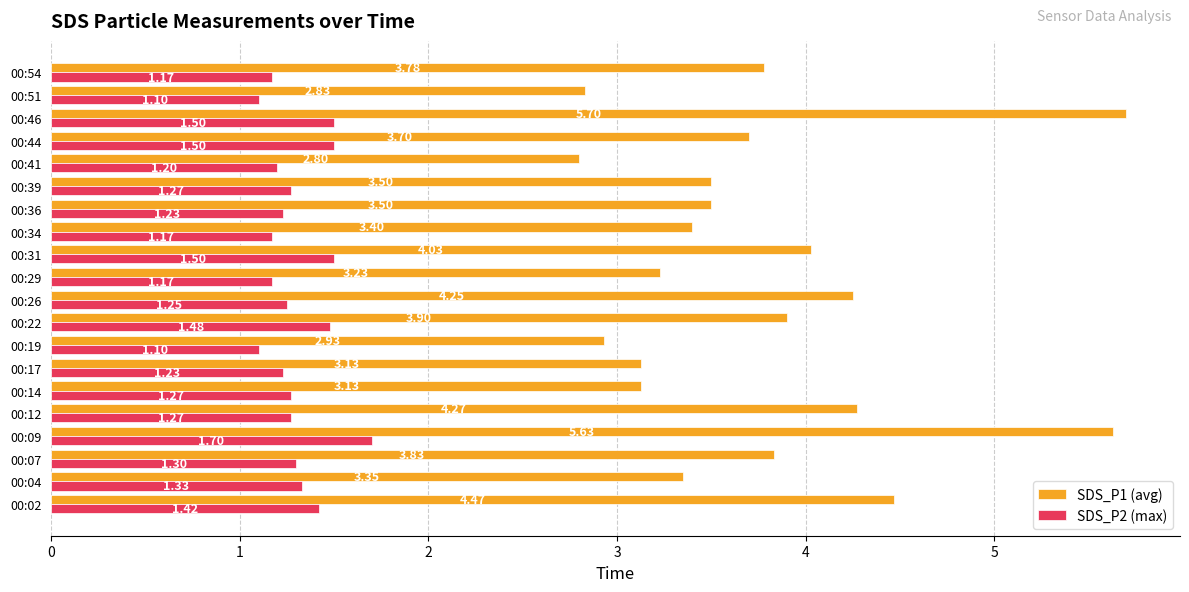

At which category is the sum across all series the highest?

00:09